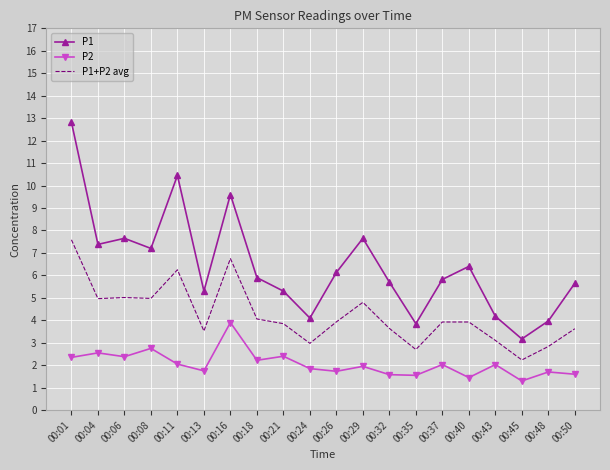

True or false: P1+P2 avg and P2 intersect in this chart.

False